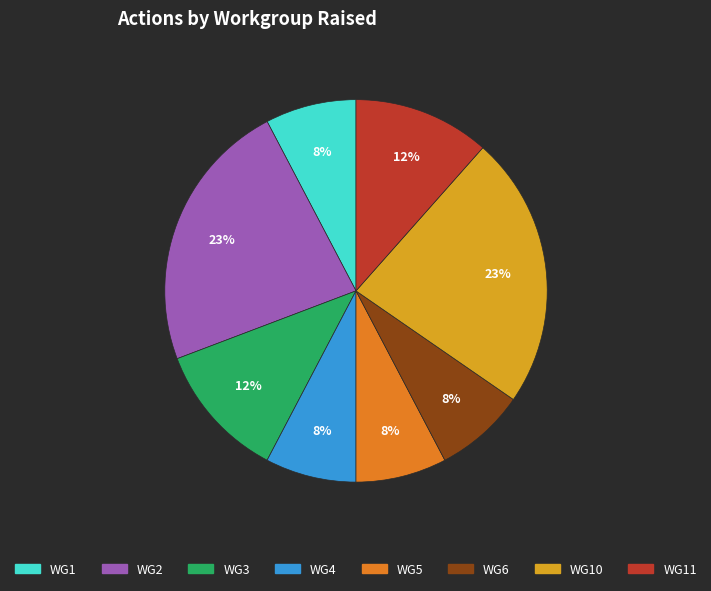

Is there any slice that represents more than half of the pie?

No